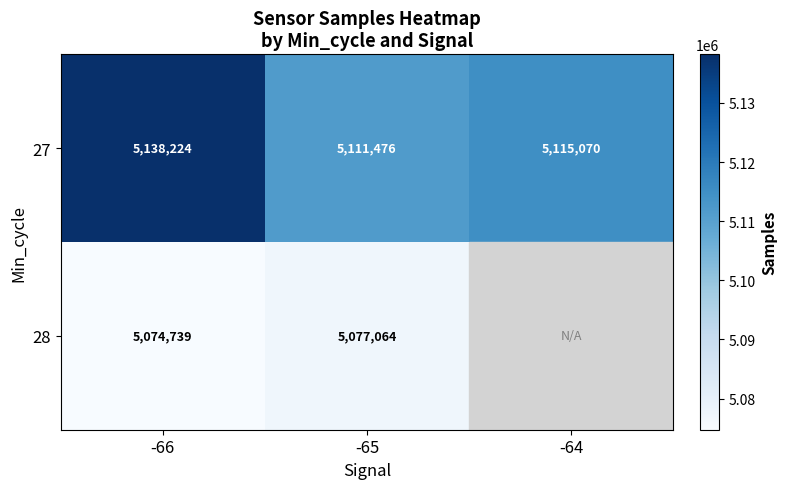

What is the sum of the 27 values at -64 and -66?

10253294.0